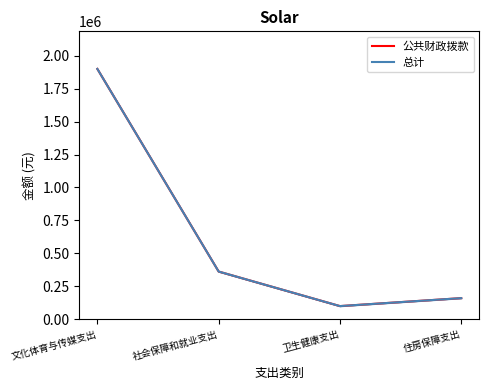

How many lines are shown in the chart?

2